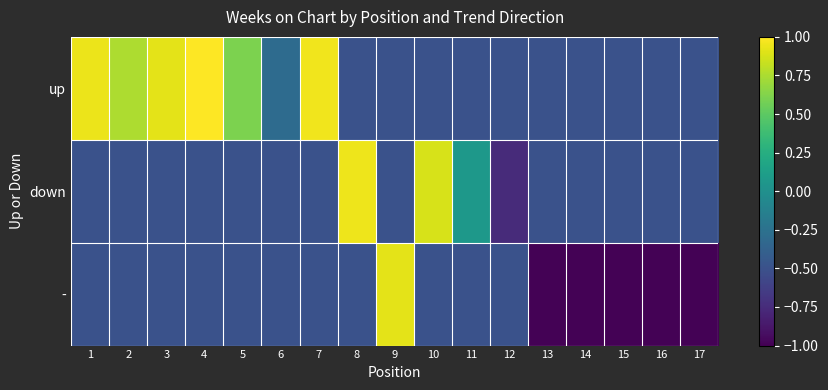

At which category is the sum across all series the highest?

4